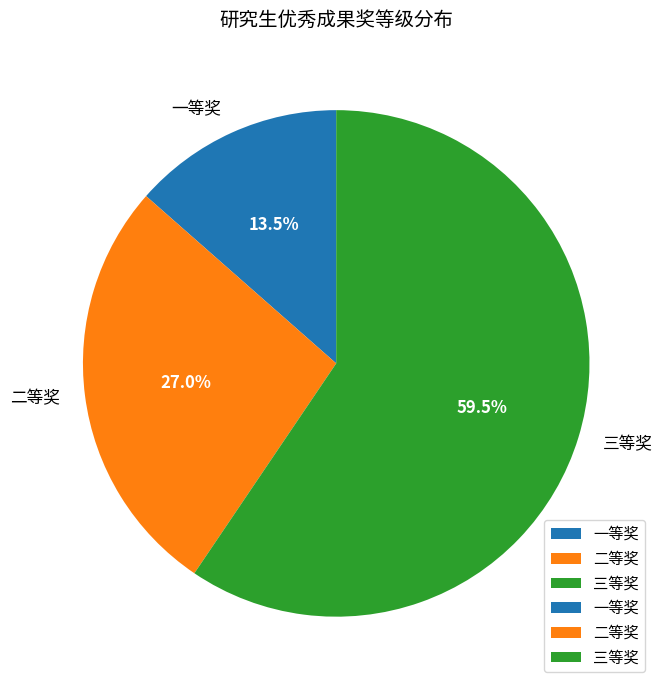

Which has a higher value, 二等奖 or 一等奖?

二等奖